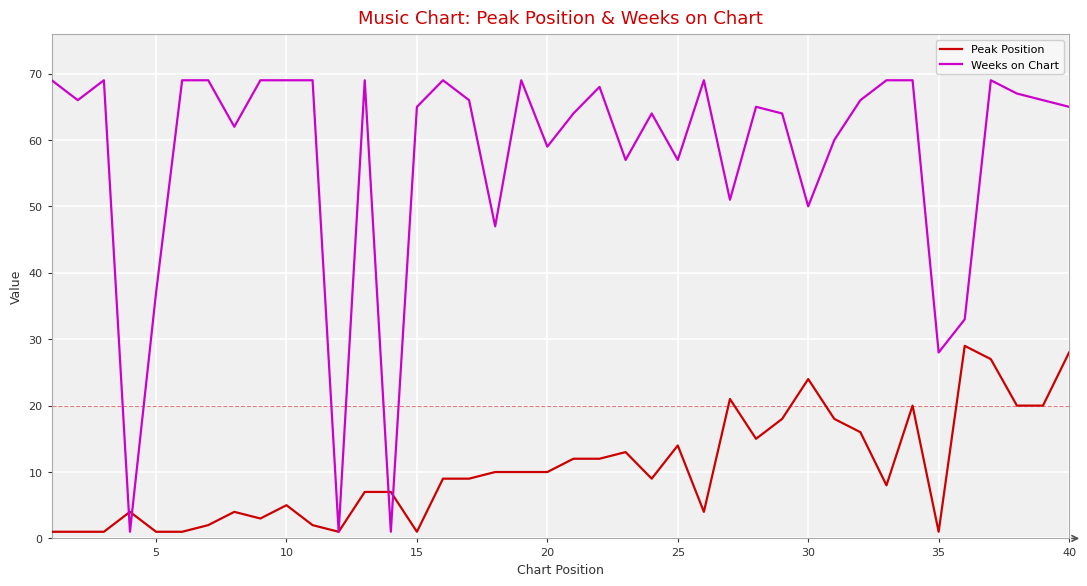

At how many categories does at least one series exceed 42?

34